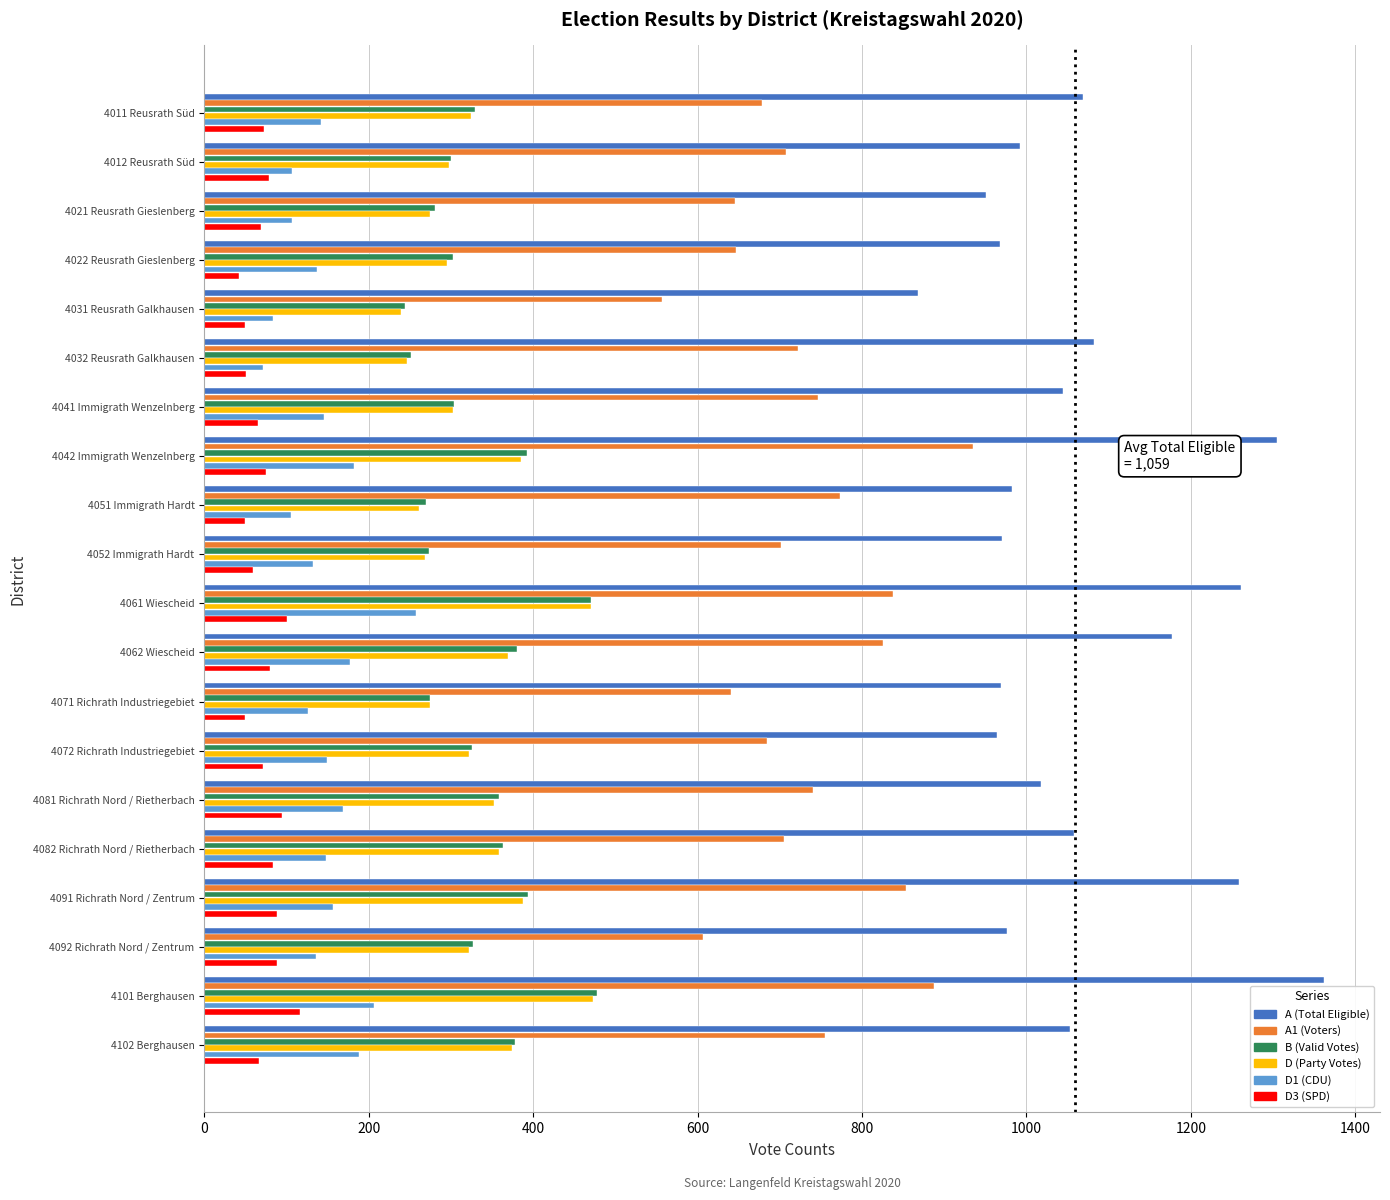

Which label corresponds to the largest value in the chart?

4101 Berghausen